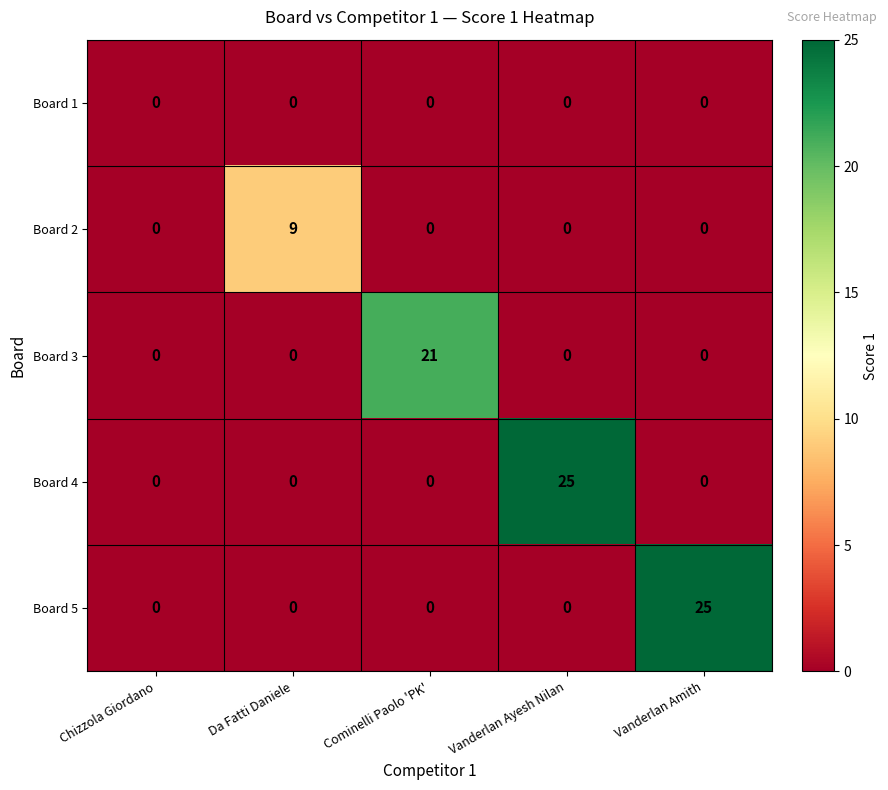

What is the sum of all Board 4 values?

25